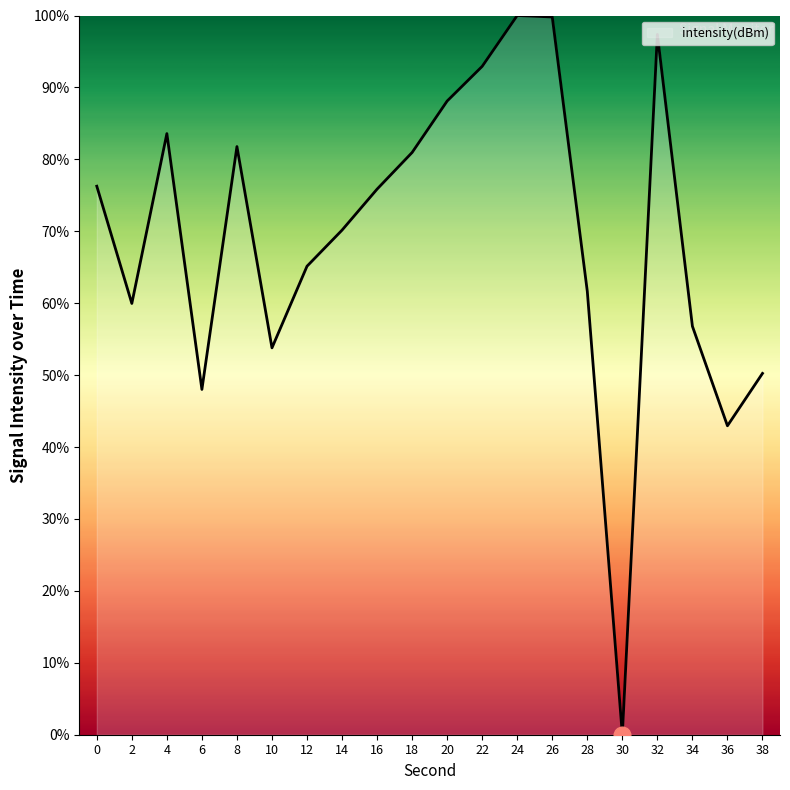

What is the change in value from 36 to 38?

+7.3